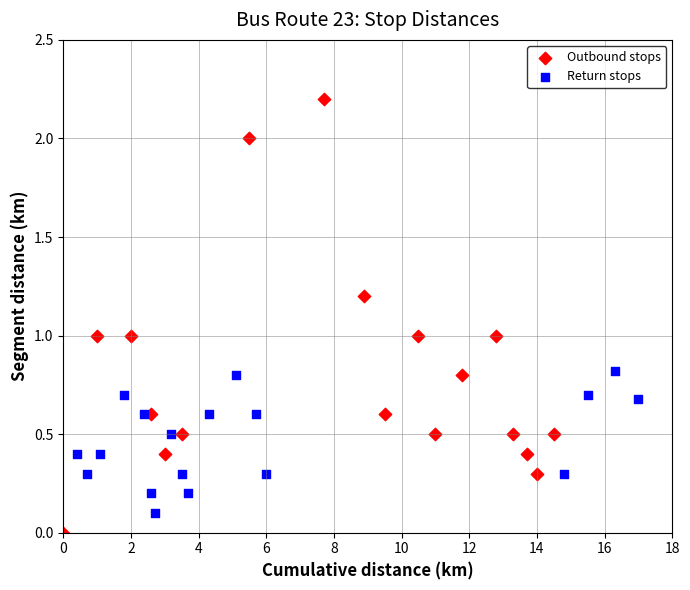

Which series contains the lowest Y value?

Outbound stops